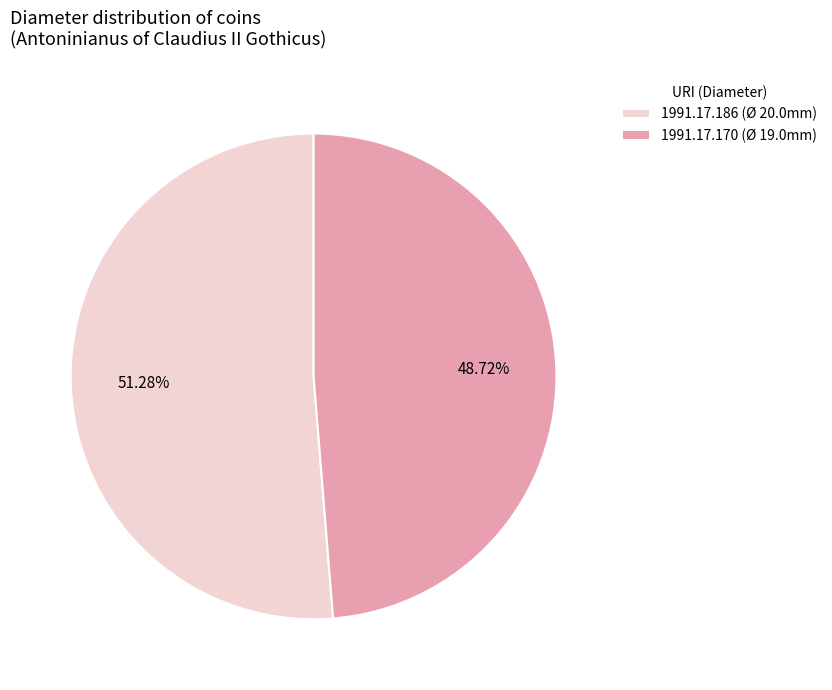

To the nearest percent, what is the average slice percentage?

50%